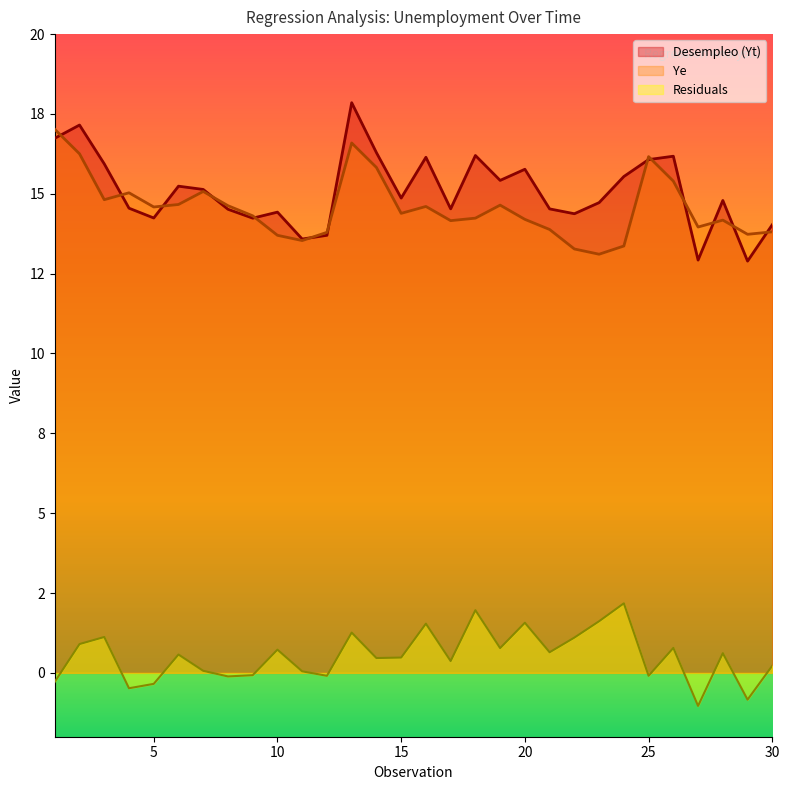

Does the chart have visible grid lines?

No